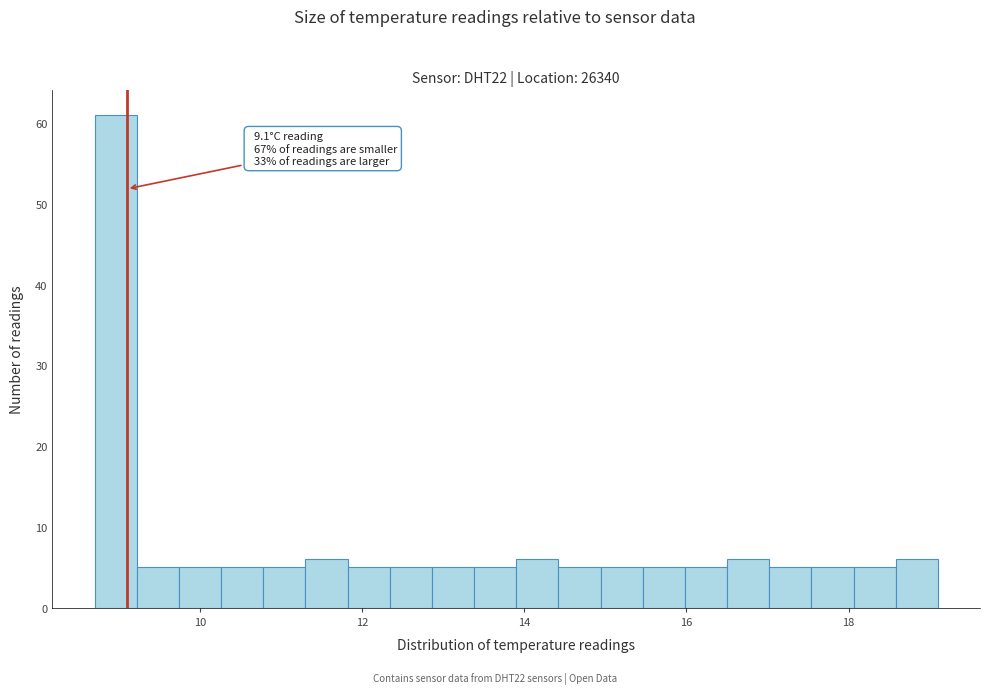

Around what value on the x-axis is the tallest bar? Give the approximate position of its centre, as read against the axis.

9.0